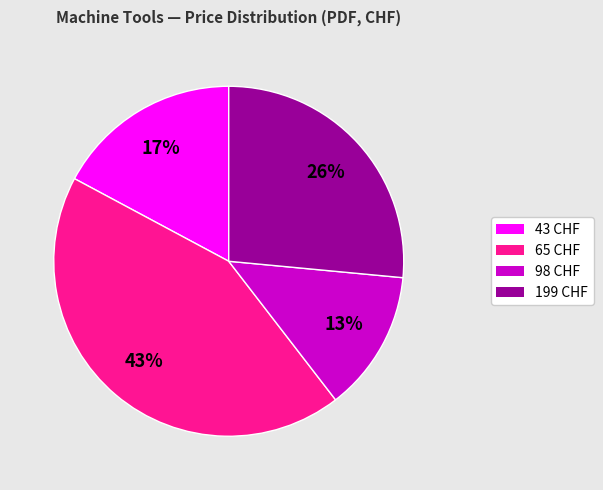

Does any single category account for the majority?

No